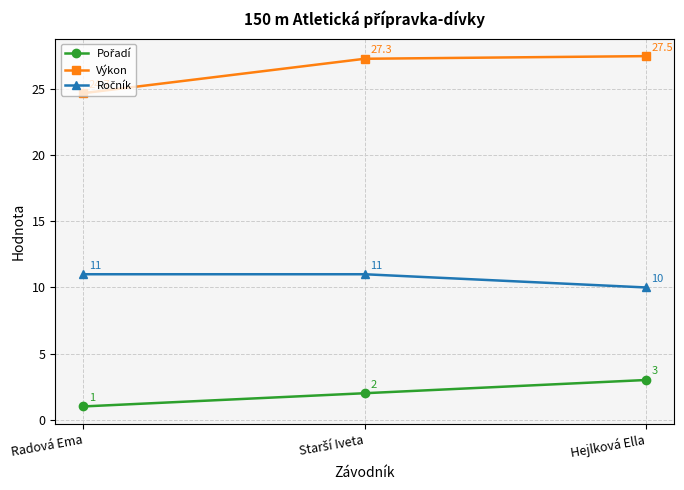

The value of Výkon at Hejlková Ella is 27.5. True or false?

True